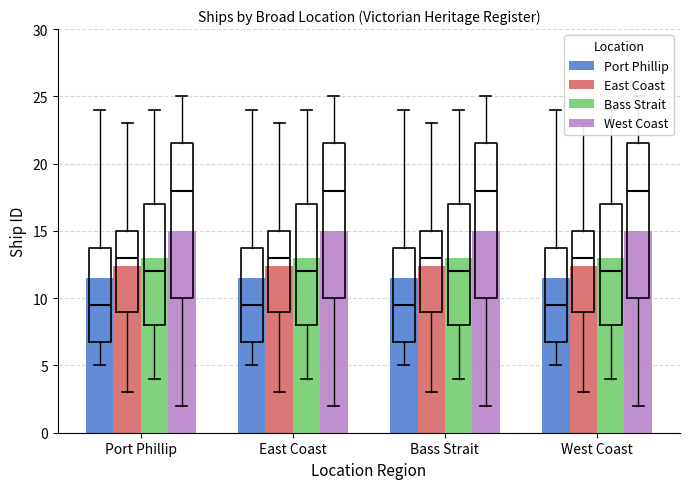

Reading right to left, what are all the values shown in this chart?

Port Phillip: West Coast=11.5	Bass Strait=11.5	East Coast=11.5	Port Phillip=11.5
East Coast: West Coast=12.4	Bass Strait=12.4	East Coast=12.4	Port Phillip=12.4
Bass Strait: West Coast=13.0	Bass Strait=13.0	East Coast=13.0	Port Phillip=13.0
West Coast: West Coast=15.0	Bass Strait=15.0	East Coast=15.0	Port Phillip=15.0